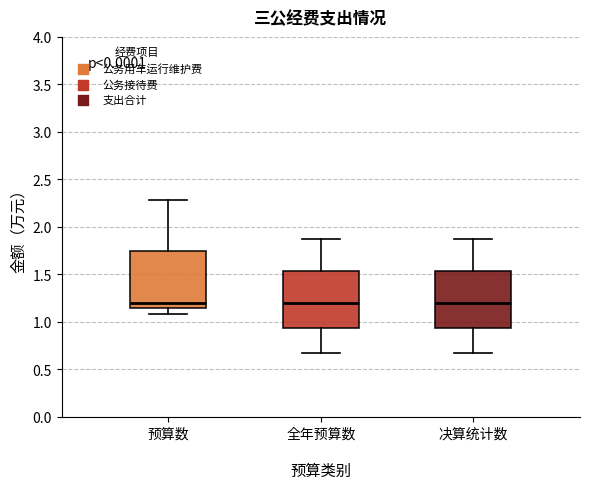

Reading left to right, transcribe this box plot: for each box, give where its median line is, the range the box spans, and where its two whiskers end, as read against the y-axis. The values are not printed on the chart, so give them approximately, as read against the axis.

预算数: median 1.20, box 1.15 to 1.75, whiskers 1.10 to 2.30
全年预算数: median 1.20, box 0.95 to 1.55, whiskers 0.65 to 1.85
决算统计数: median 1.20, box 0.95 to 1.55, whiskers 0.65 to 1.85